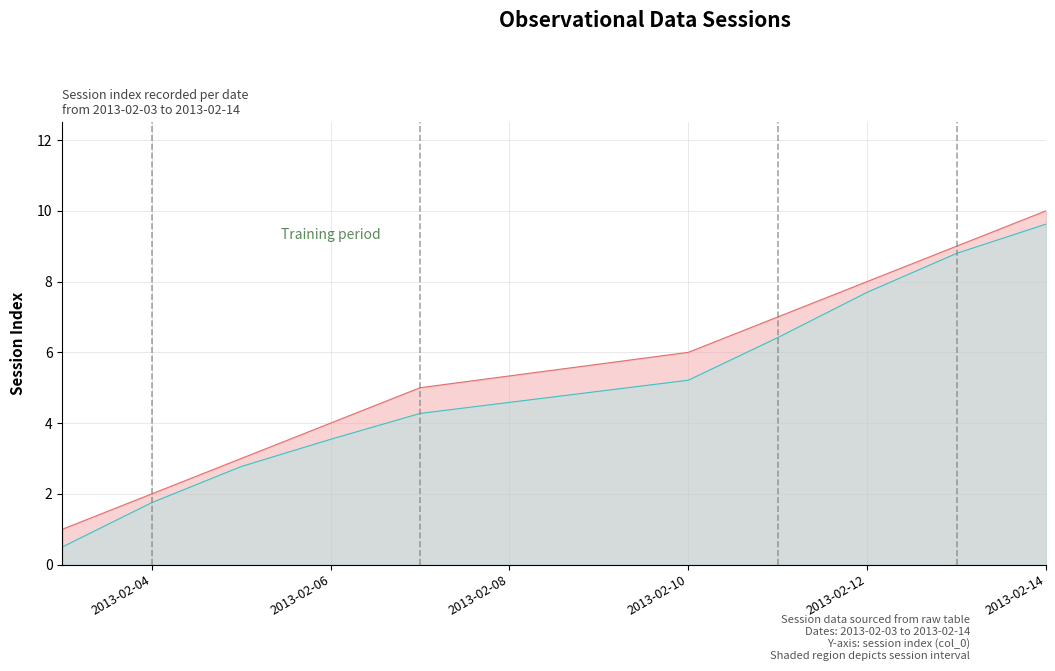

At which category does the chart reach its minimum across all series?

2013-02-03